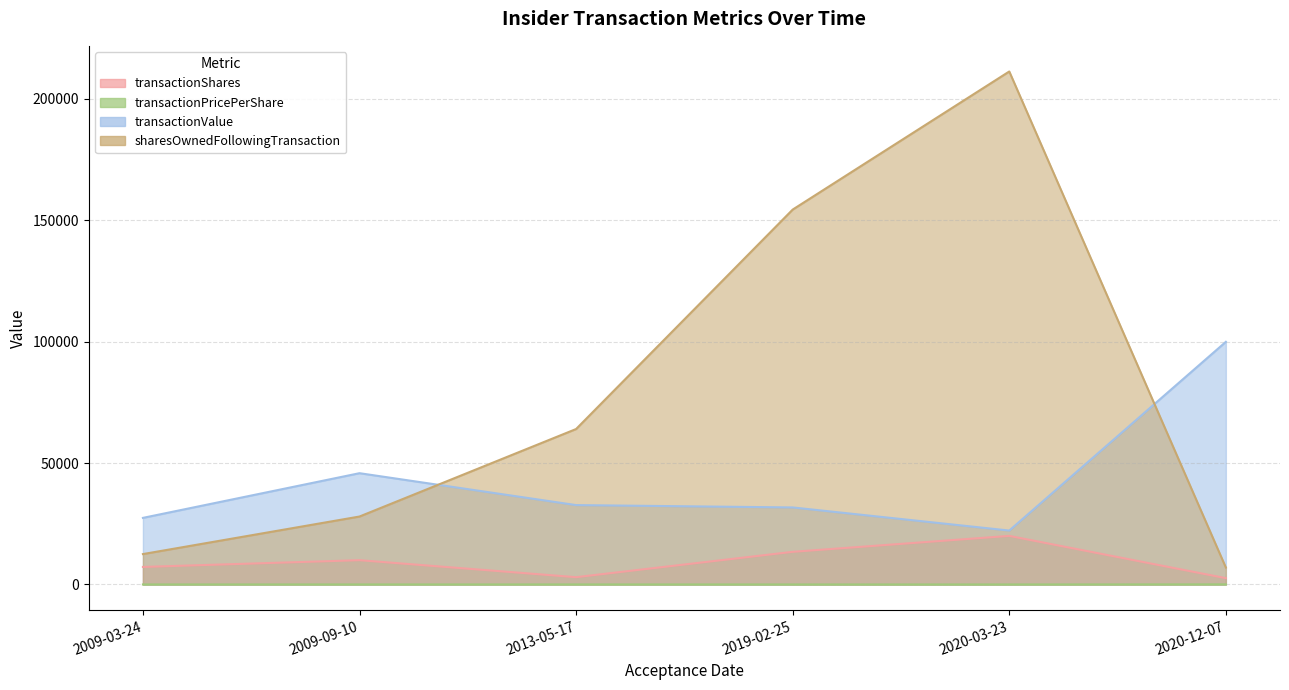

What is the label of the 1st point from the left?

2009-03-24